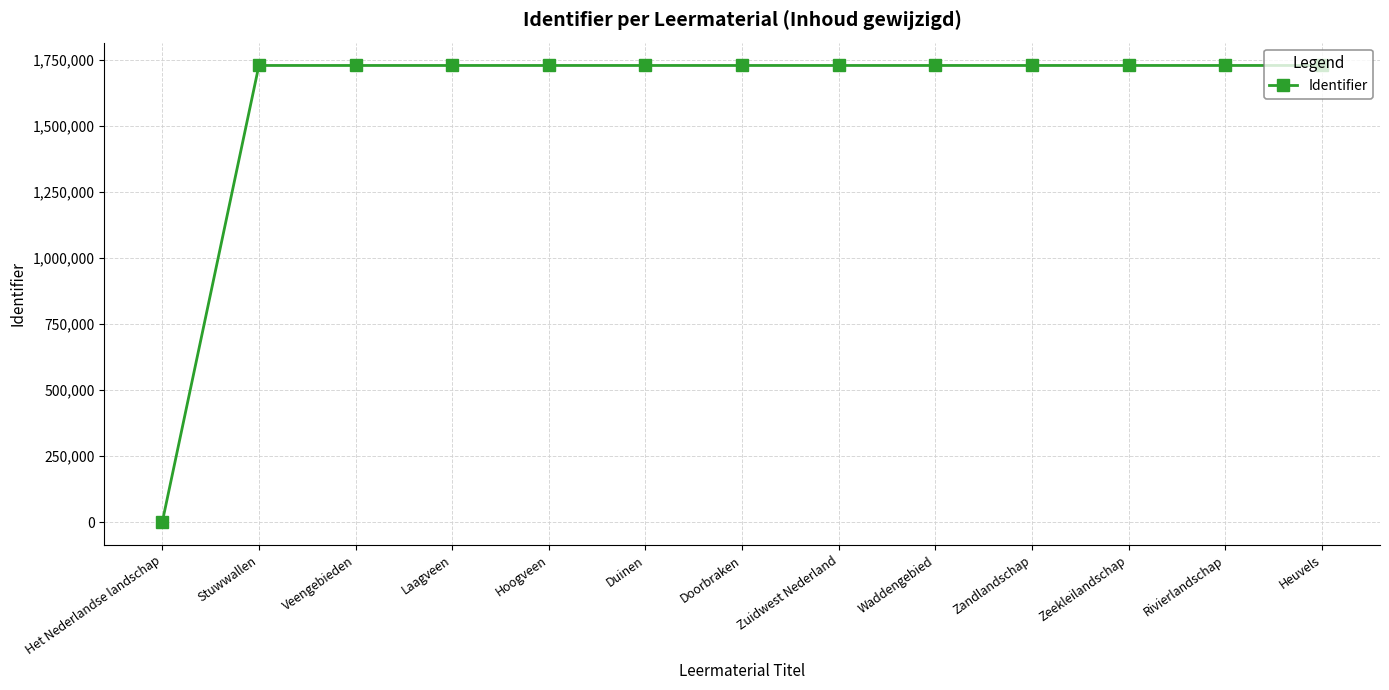

What is the value of the 13th point from the left?

1730157